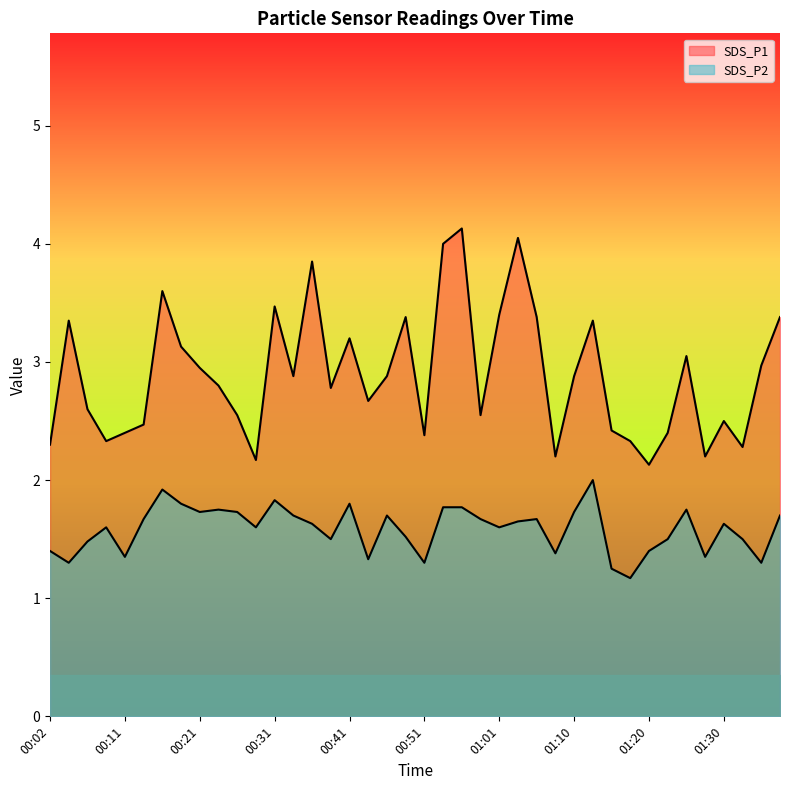

What is the lowest value of the SDS_P2 series?

1.2